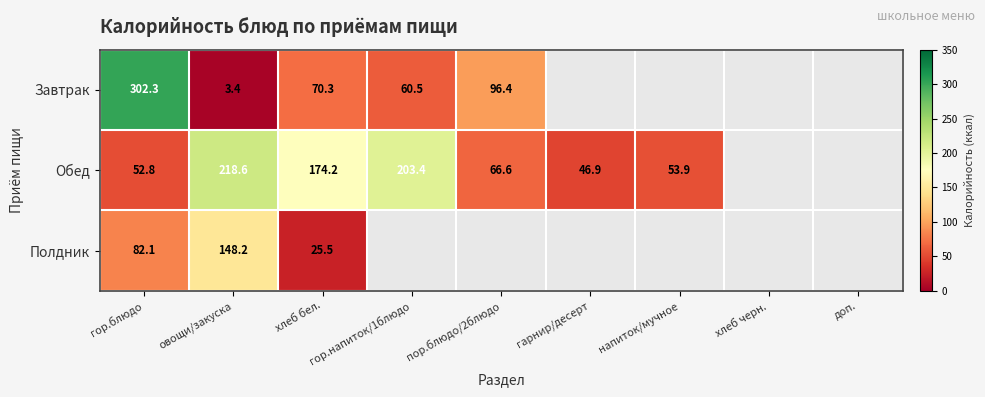

The Завтрак series shows 4.7 at овощи/закуска. True or false?

False